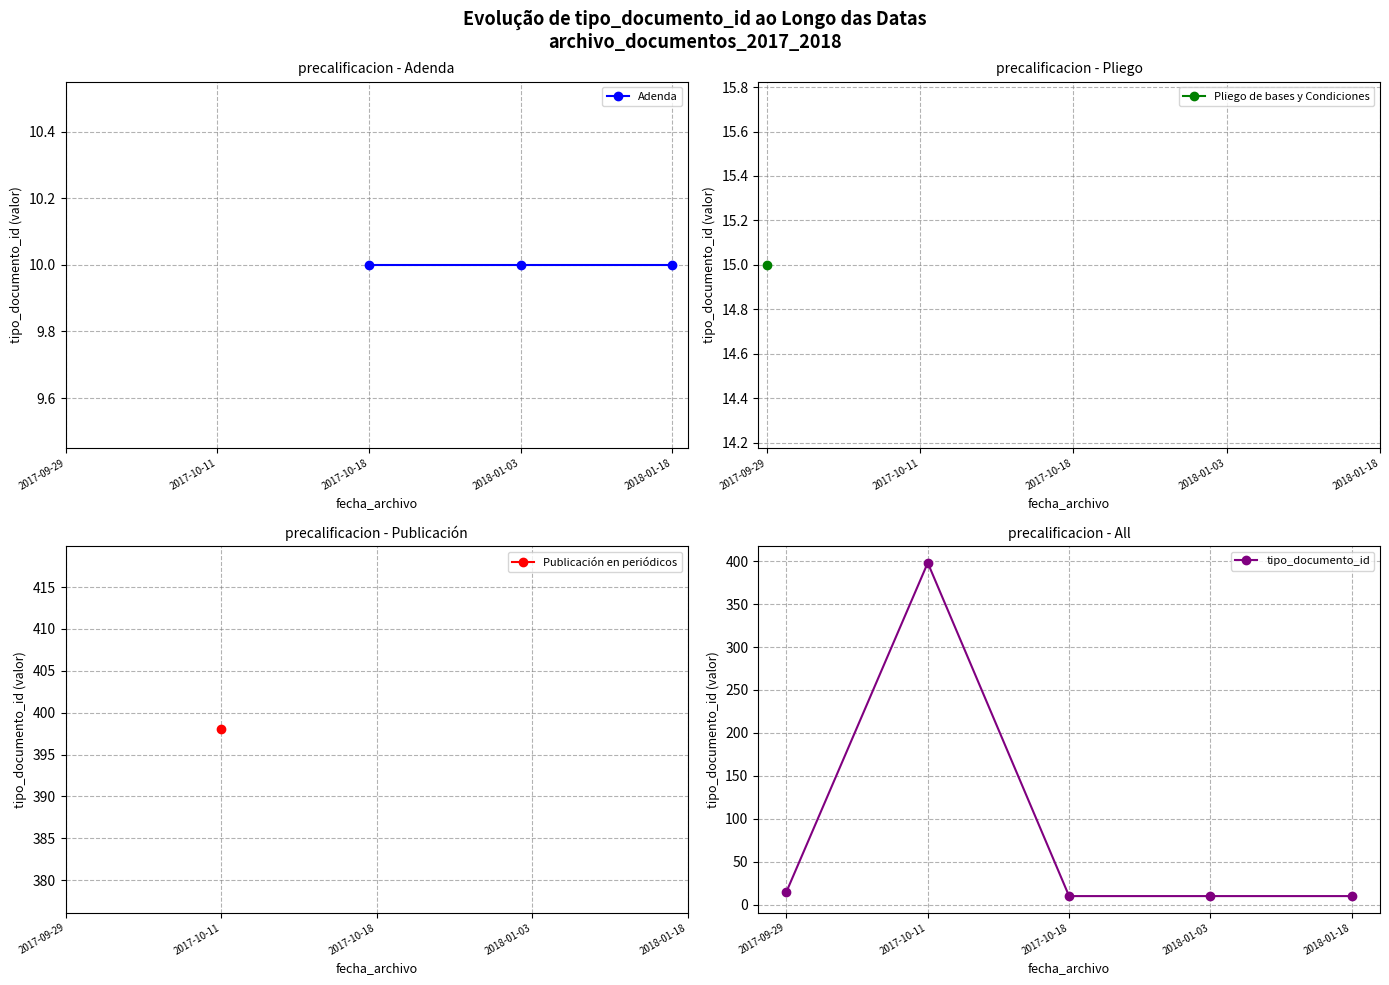

True or false: there are more than 0 points higher than both neighbors.

False